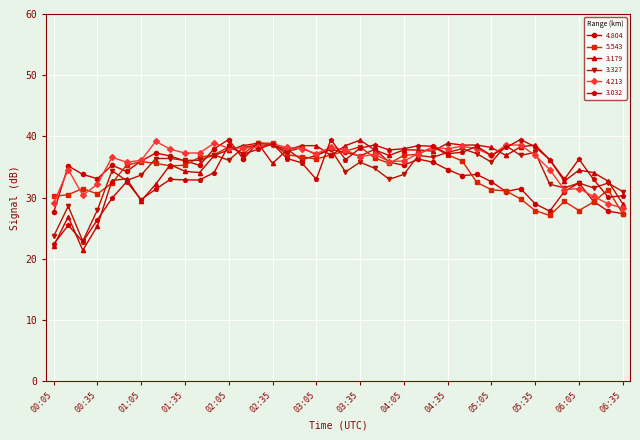

What is the smallest value displayed?

21.4